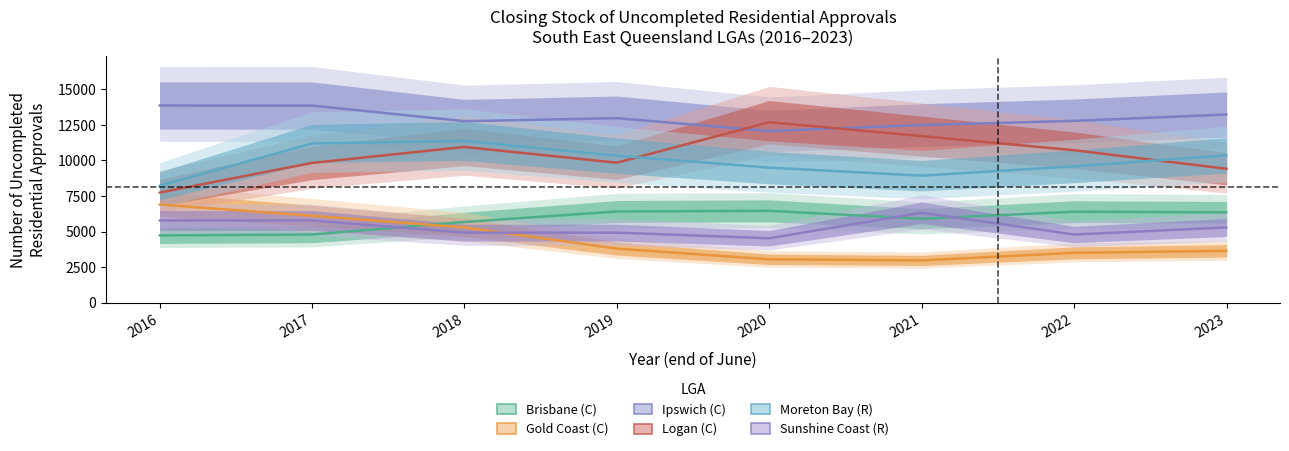

What is the average value of the Moreton Bay (R) series?

9932